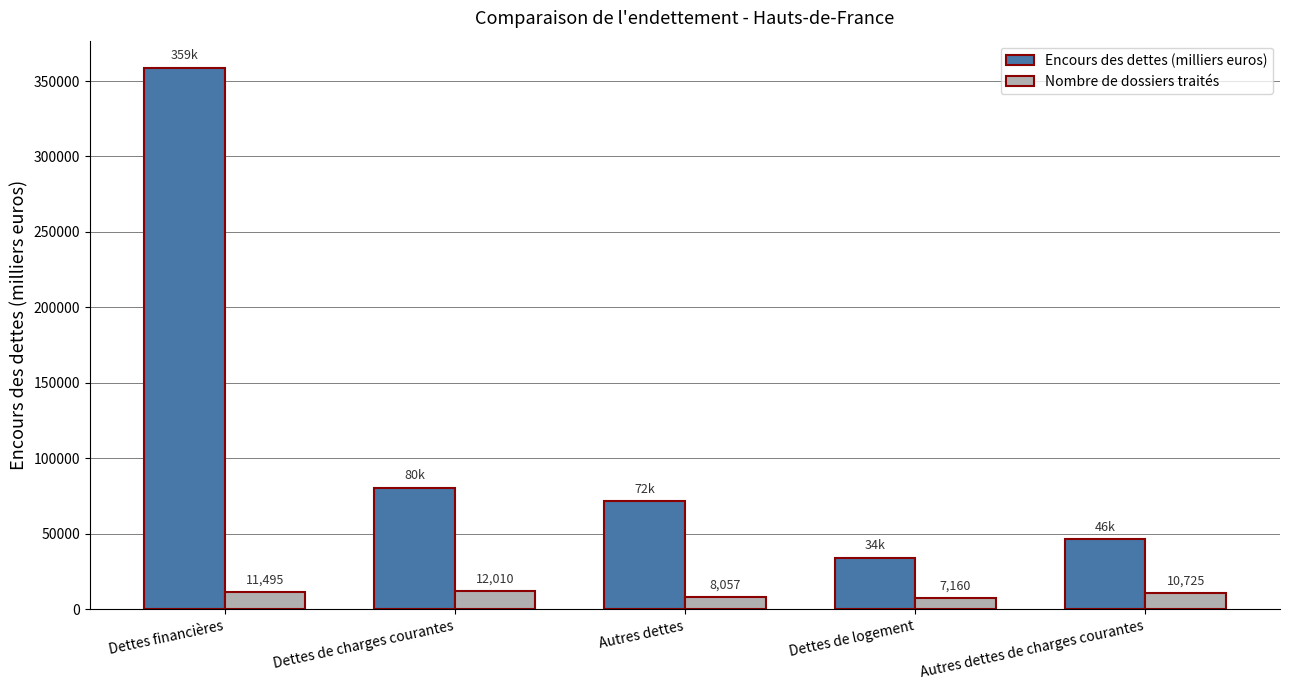

What position from the right is Autres dettes?

3